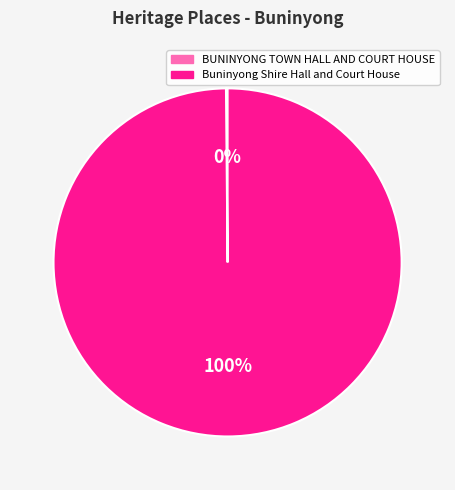

Is it true that Buninyong Shire Hall and Court House is 100% of the pie?

True